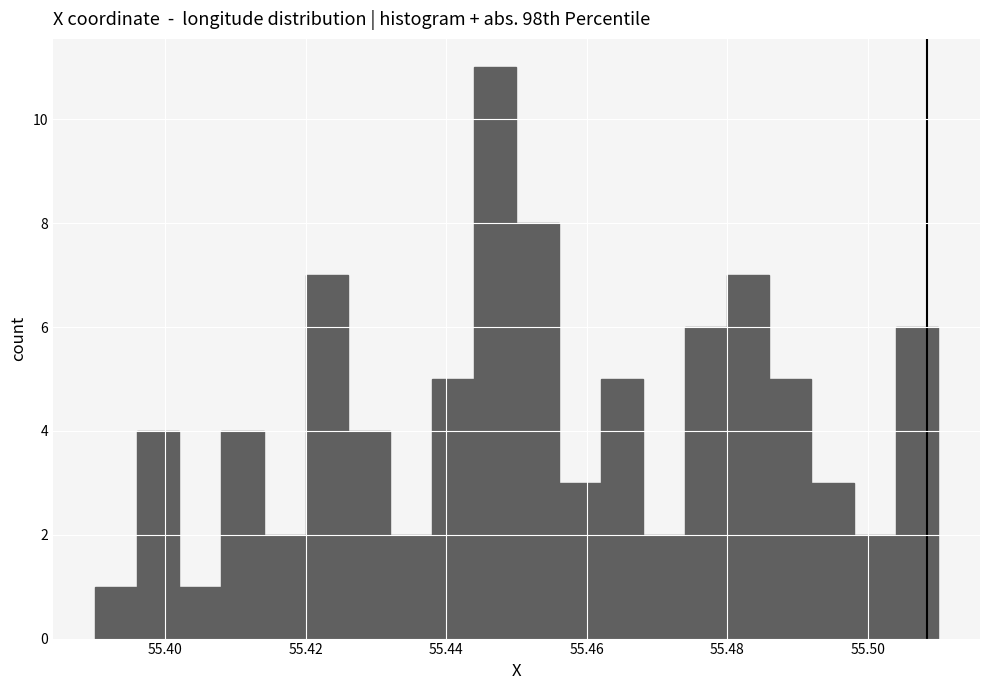

Read against the x-axis, roughly where is the centre of the tallest bar?

55.448